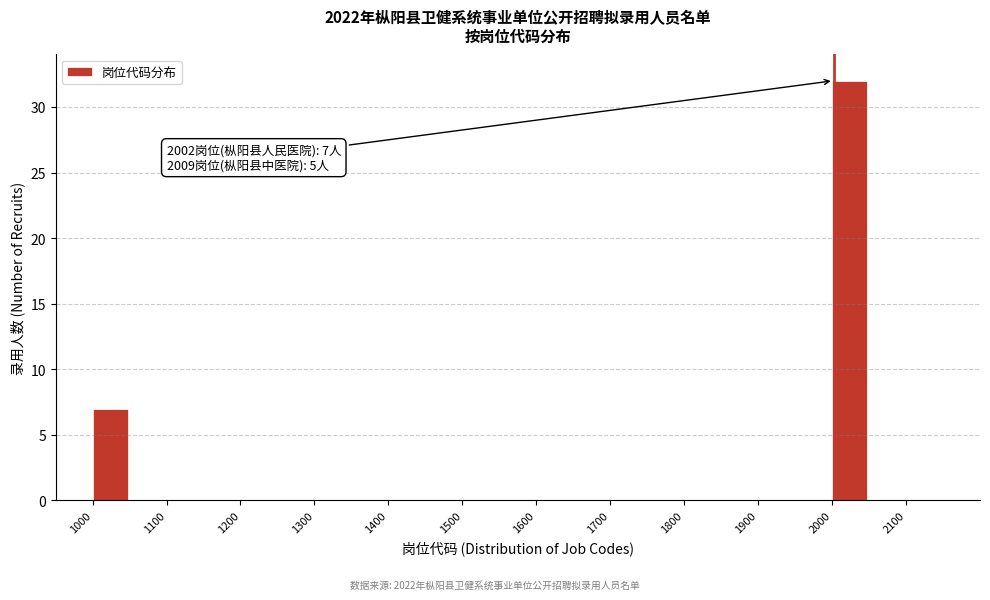

Over which range of the x-axis is the bar tallest?

2000 to 2050